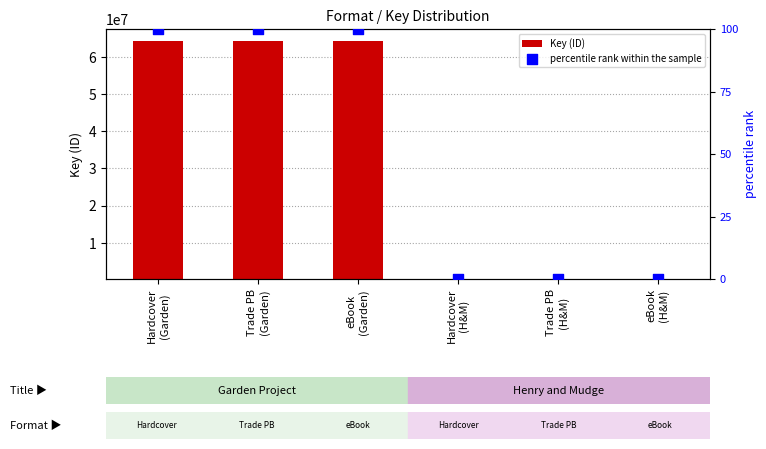

At which category is the sum across all series the highest?

Hardcover
(Garden)